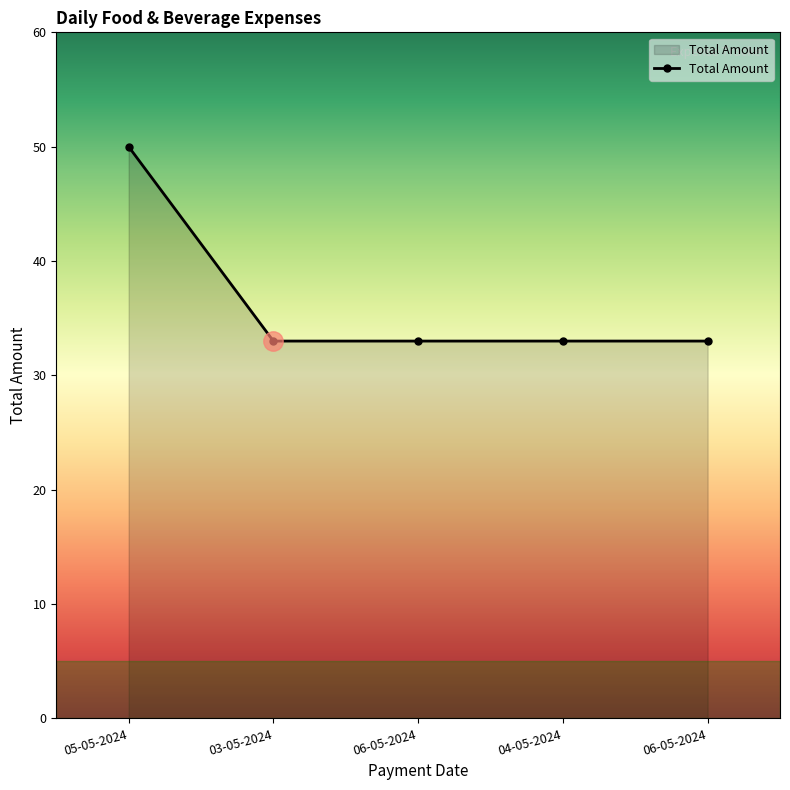

What is the sum of all values?

182